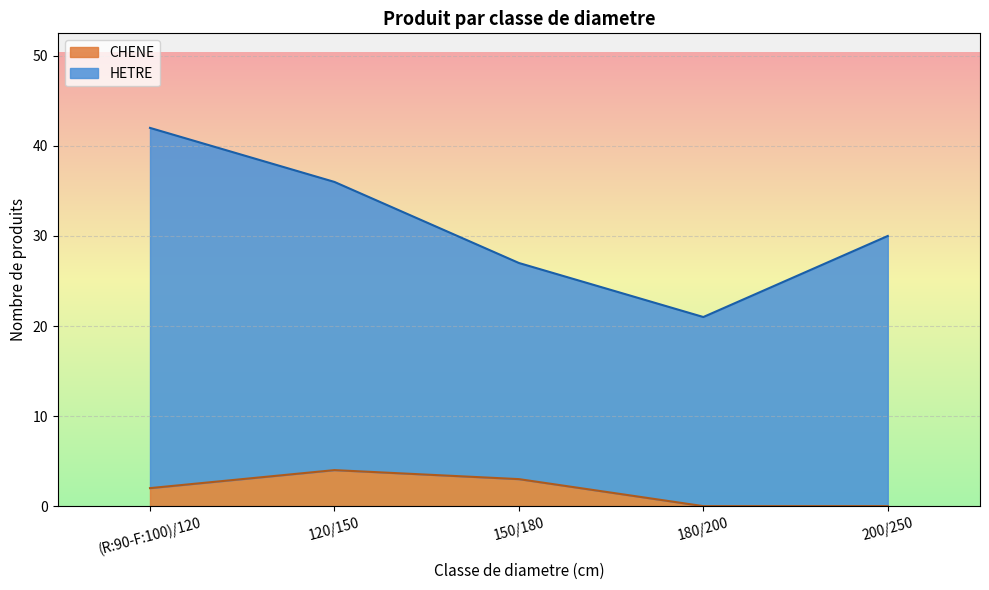

What position from the right is 150/180?

3